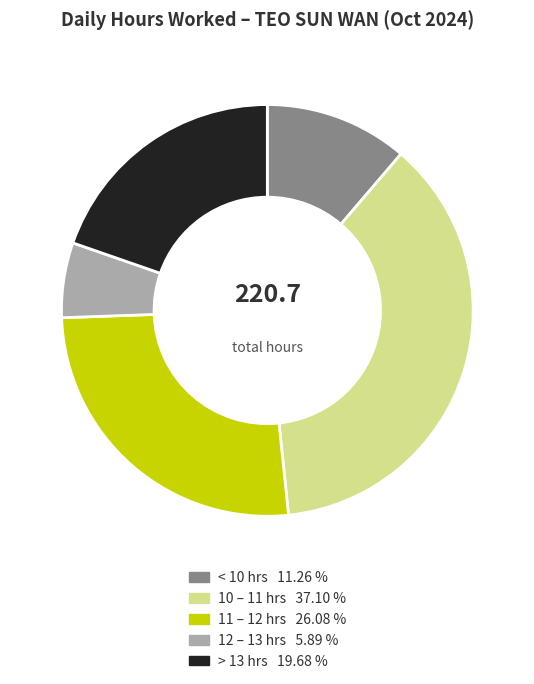

Combined, do < 10 hrs 11.26 % and > 13 hrs 19.68 % account for over 50%?

No